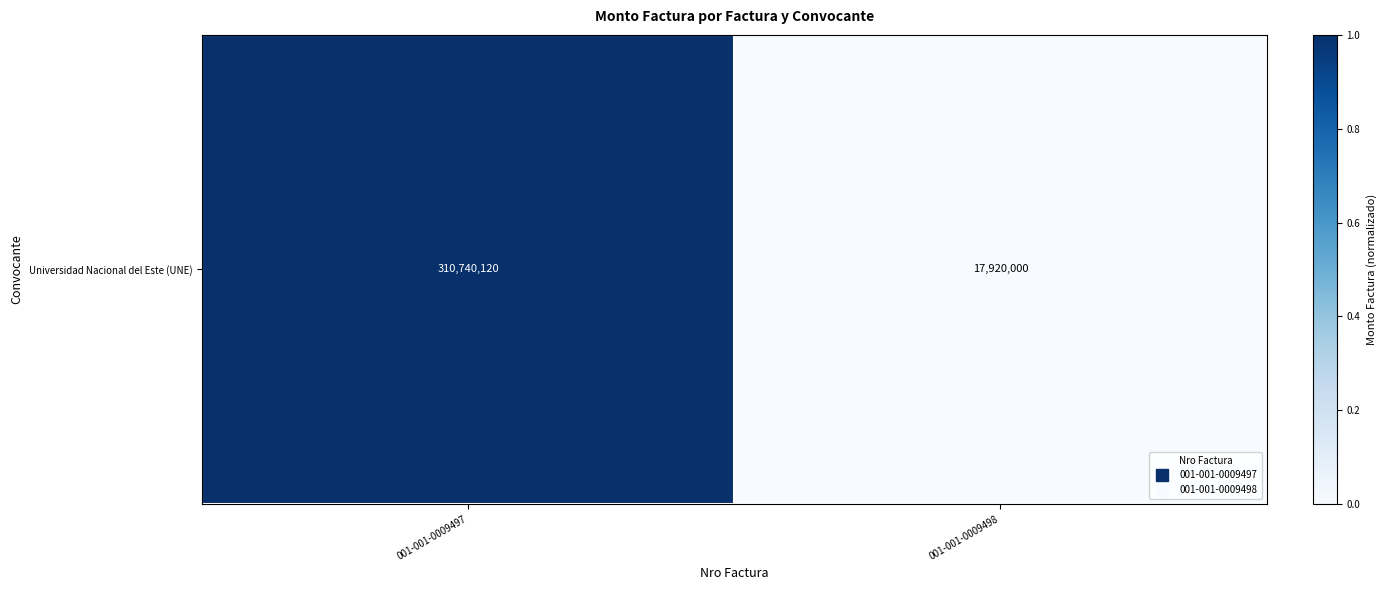

How many data points are less than 1?

1